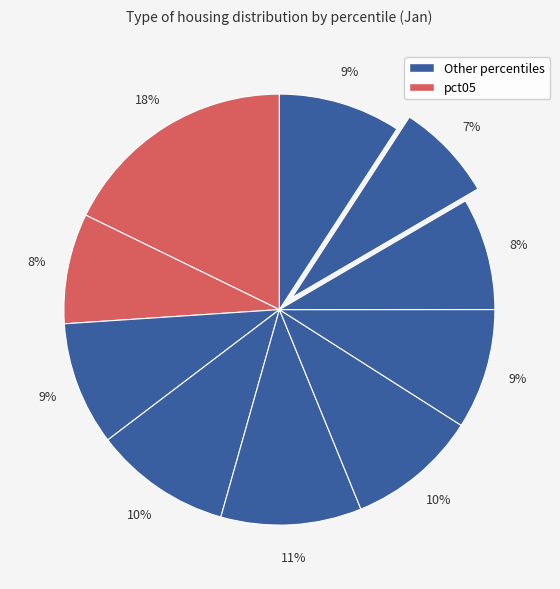

How many segments does this pie chart have?

10